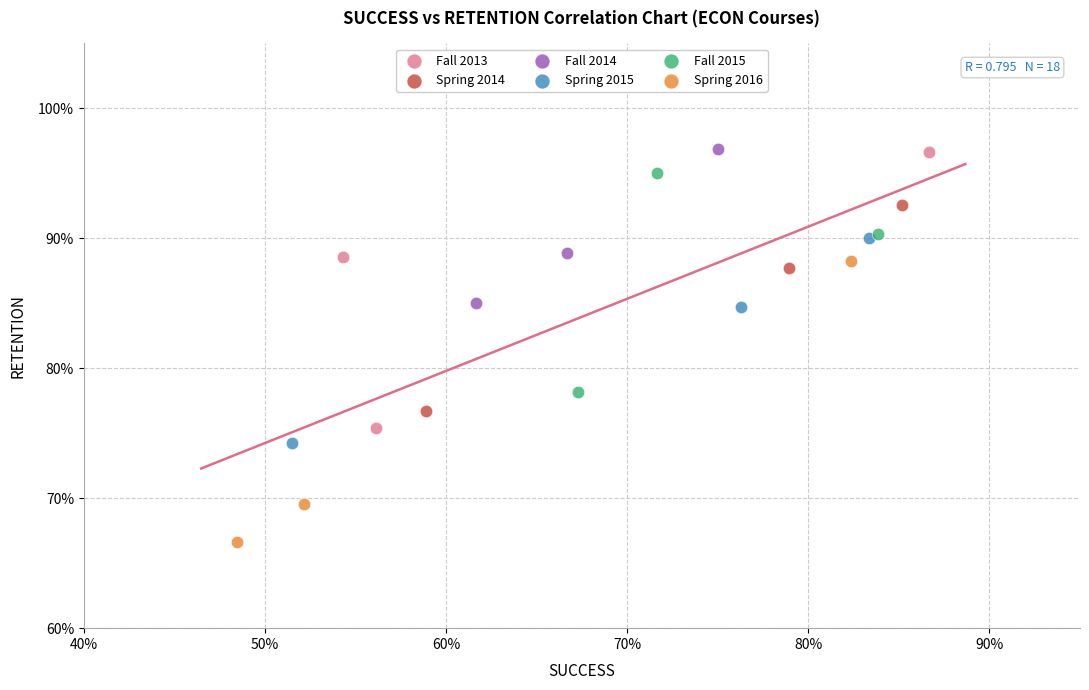

What are all the series names shown in the legend?

Fall 2013, Spring 2014, Fall 2014, Spring 2015, Fall 2015, Spring 2016